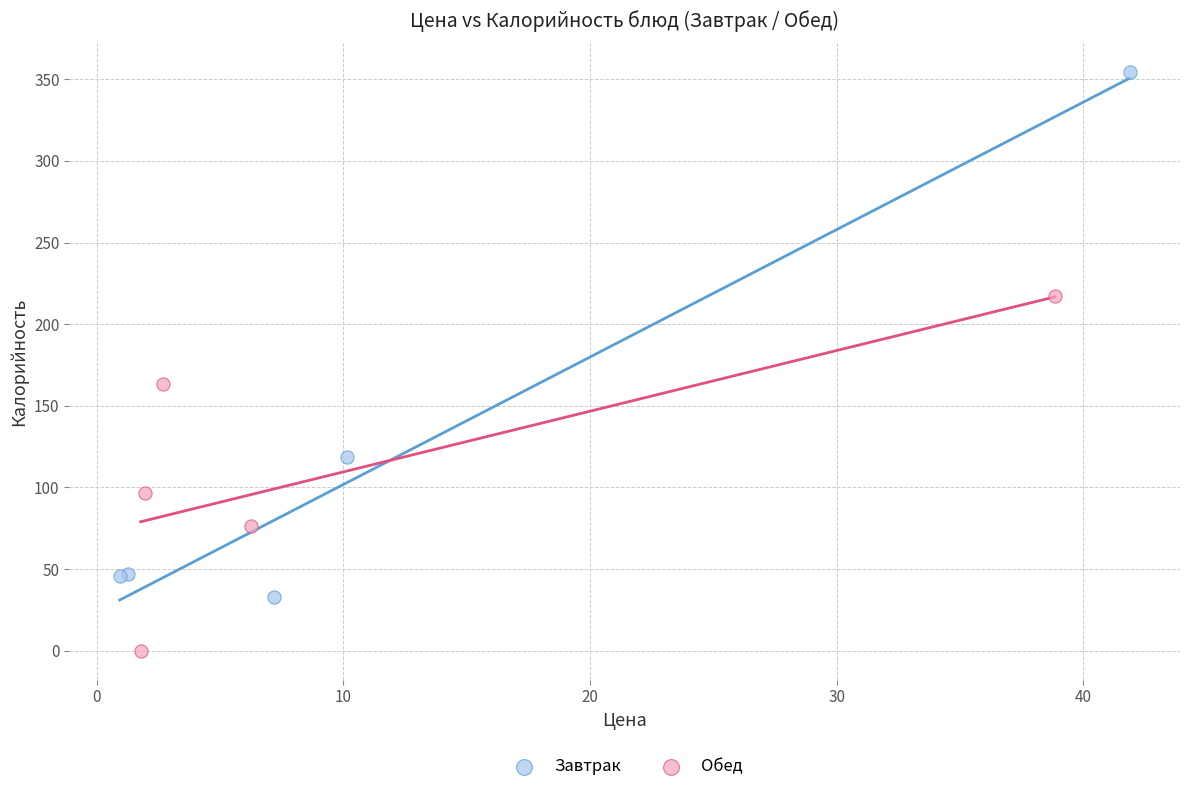

Which series reaches the minimum Y coordinate?

Обед